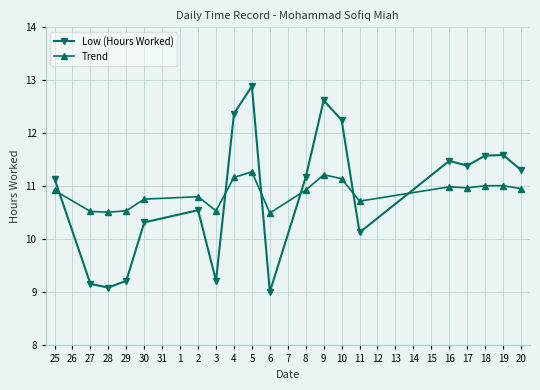

At which label does Low (Hours Worked) reach its minimum?

6